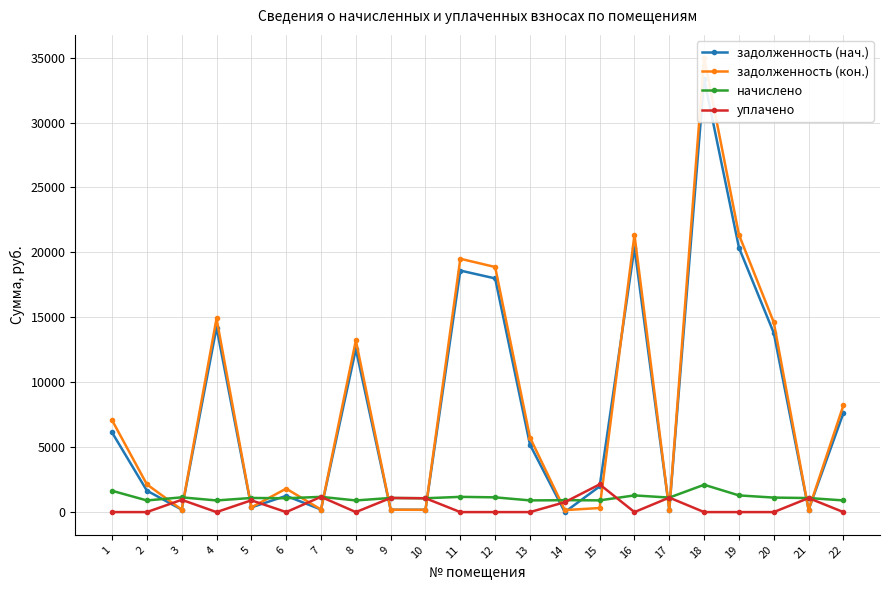

Between 19 and 21, which series saw the biggest shift?

задолженность (кон.)